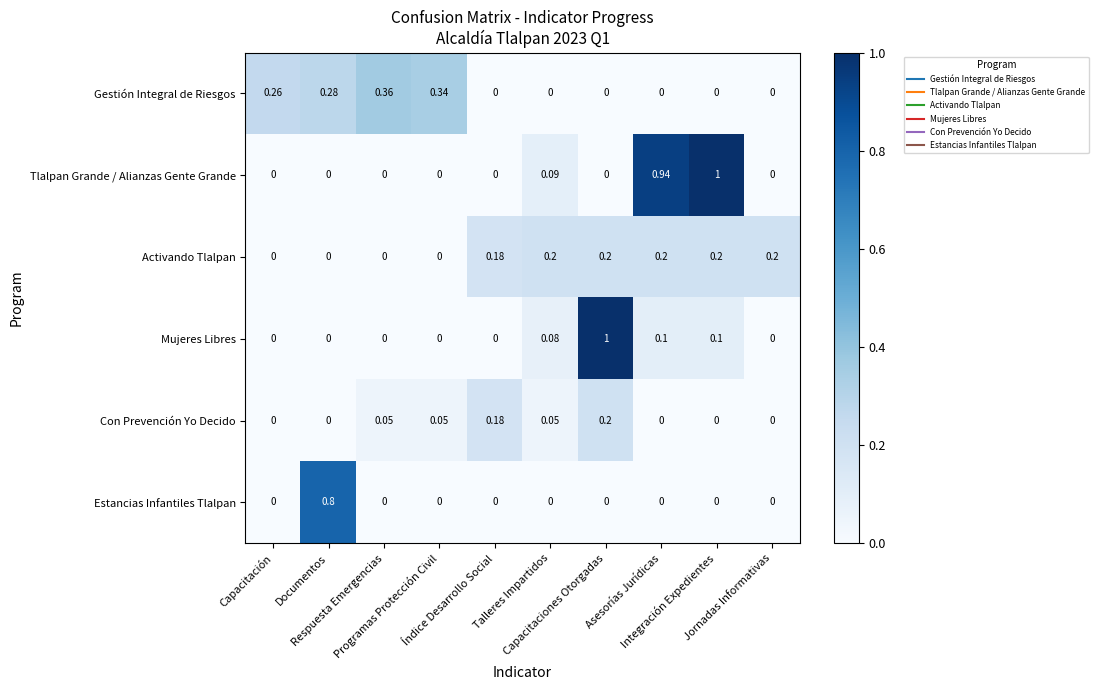

What is the spread (max minus min) of values at Jornadas Informativas?

0.2